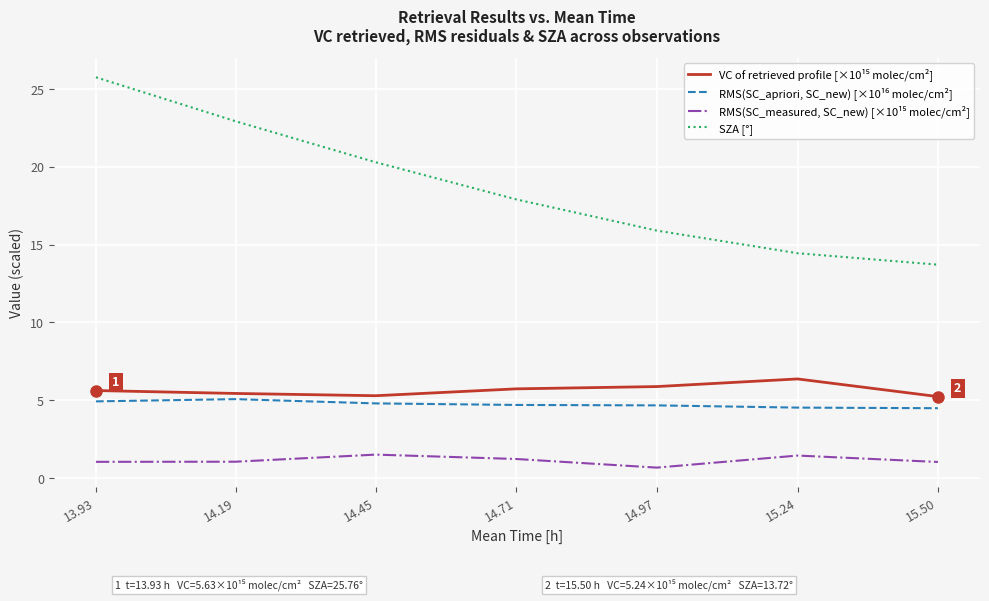

What position from the left is 14.71?

4